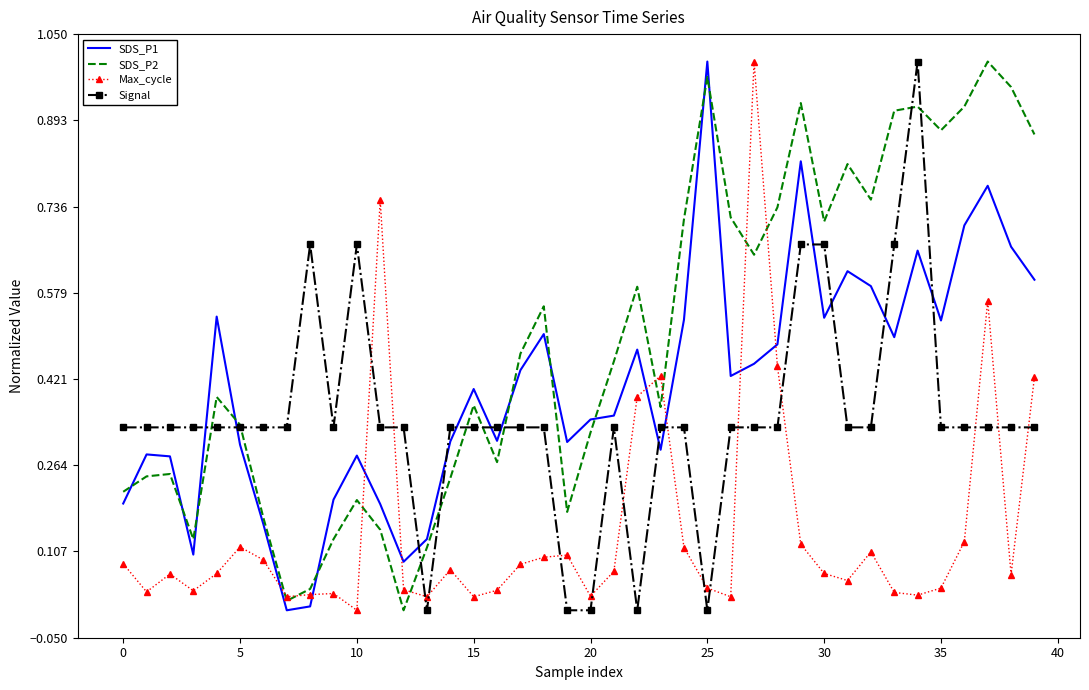

List the series in order of their overall mean, lowest first.

Max_cycle, Signal, SDS_P1, SDS_P2